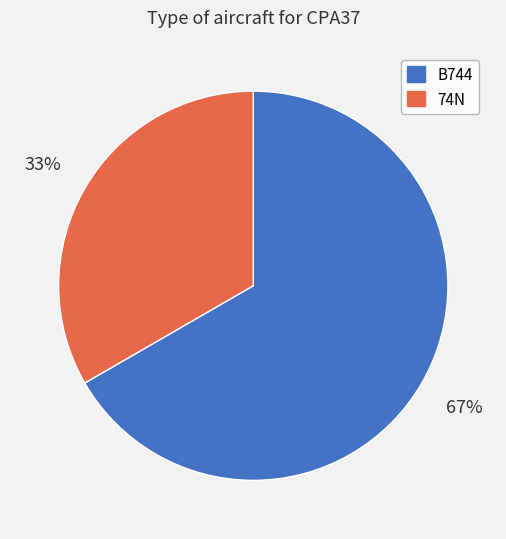

Rank the categories by value from lowest to highest.

74N, B744